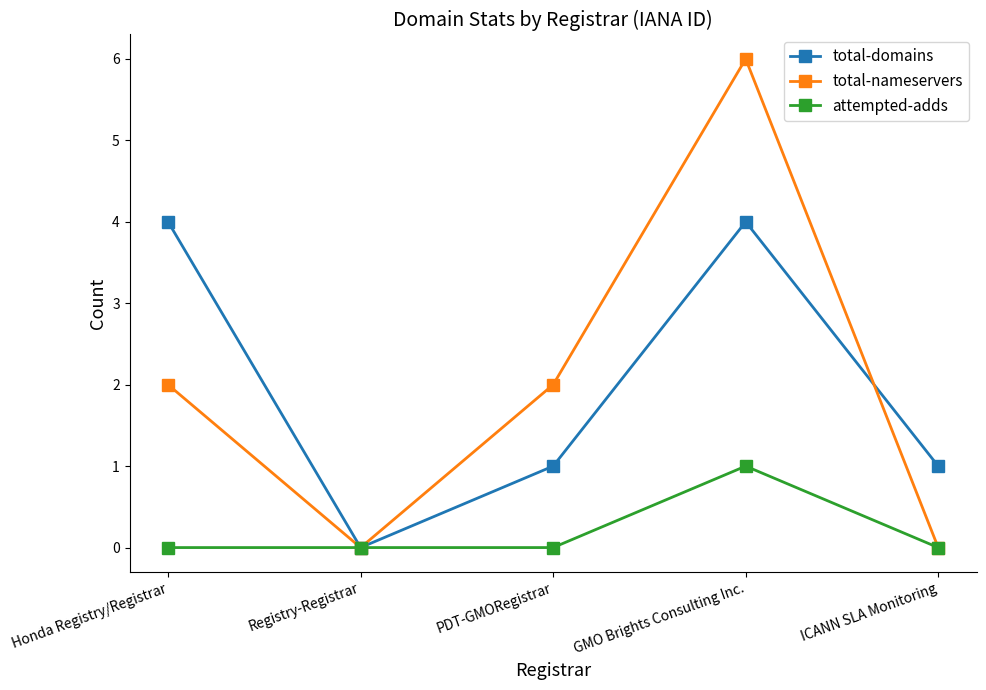

What is the greatest value displayed?

6